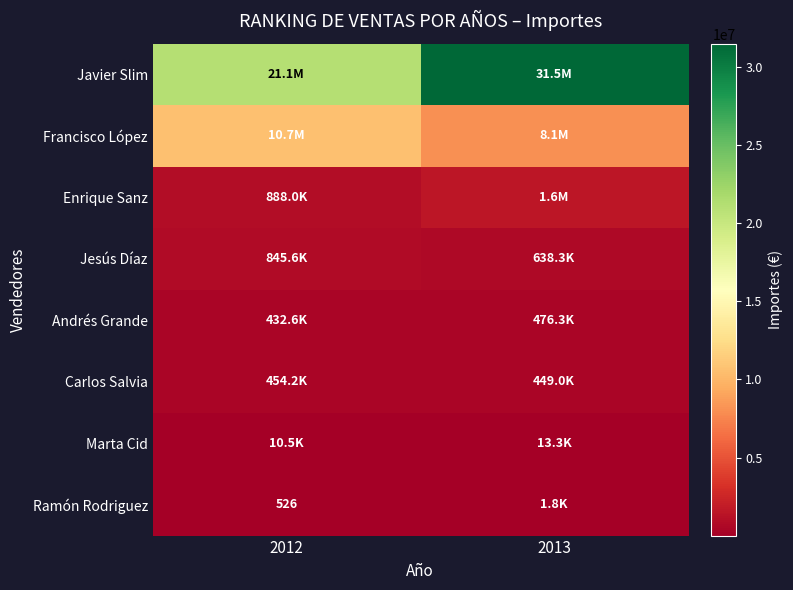

Which category has the lowest value in the Francisco López series?

2013